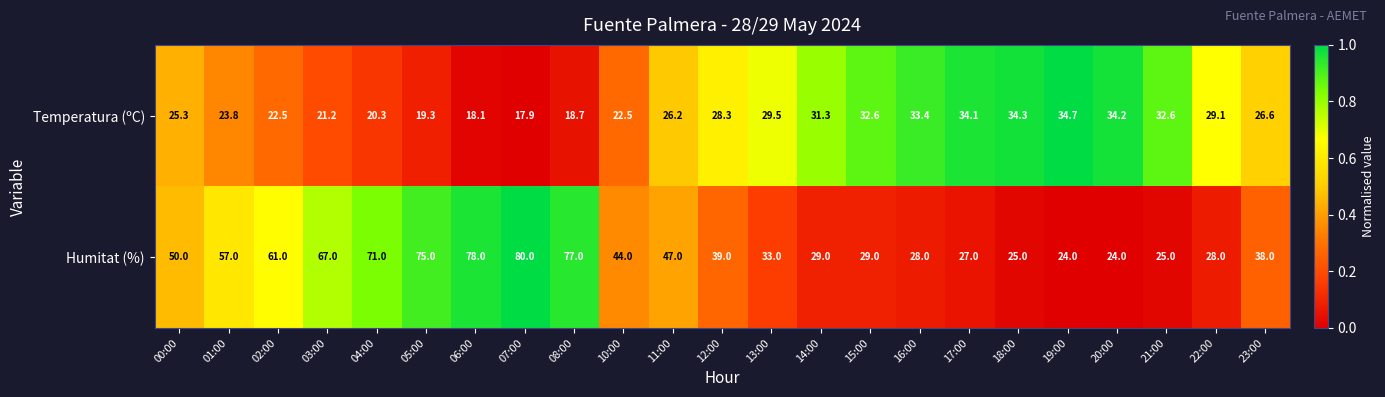

Is it true that Temperatura (ºC) equals 33.9 at 04:00?

False